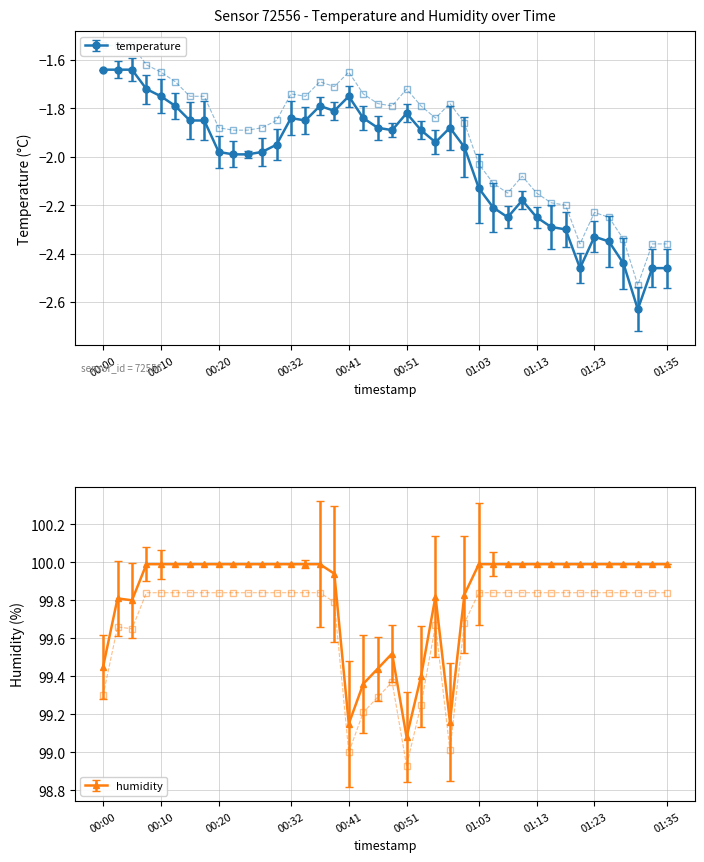

True or false: humidity and temperature cross at least once.

False